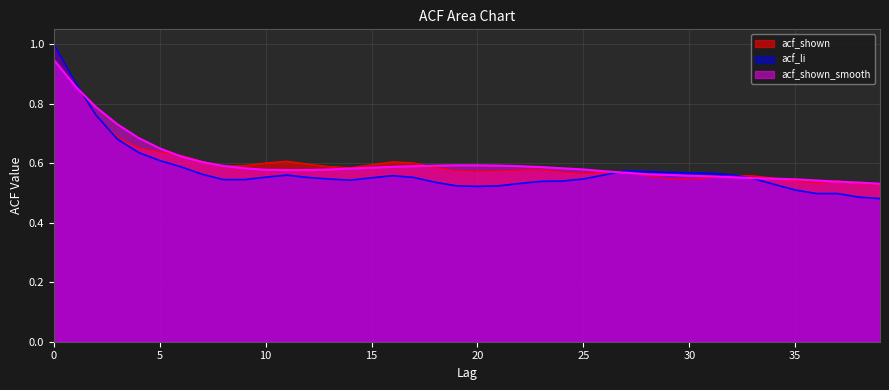

Where do acf_shown and acf_li first cross each other?

2 and 3